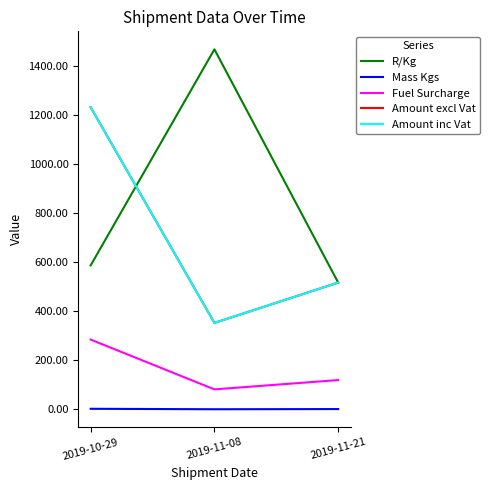

Reading left to right, extract all data points from this chart.

R/Kg: 2019-10-29=586.6	2019-11-08=1467.7	2019-11-21=516.6
Mass Kgs: 2019-10-29=2.1	2019-11-08=0.2	2019-11-21=1.0
Fuel Surcharge: 2019-10-29=284.3	2019-11-08=81.3	2019-11-21=119.2
Amount excl Vat: 2019-10-29=1231.9	2019-11-08=352.2	2019-11-21=516.6
Amount inc Vat: 2019-10-29=1231.9	2019-11-08=352.2	2019-11-21=516.6